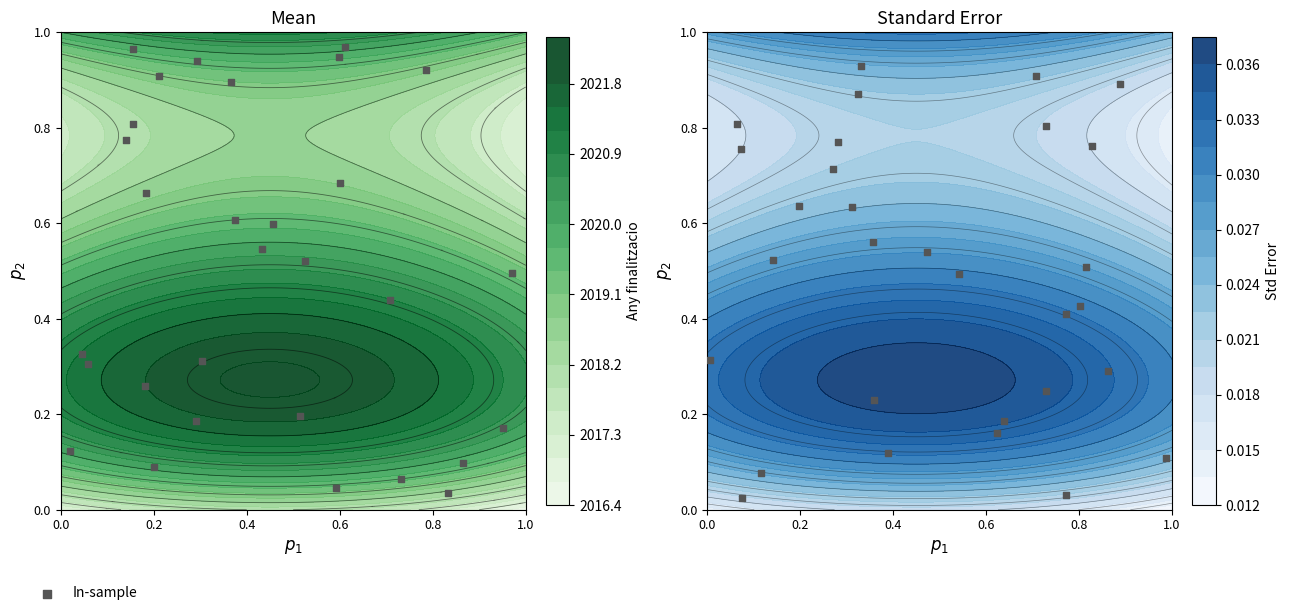

What is the difference between the second highest and second lowest values?

0.9